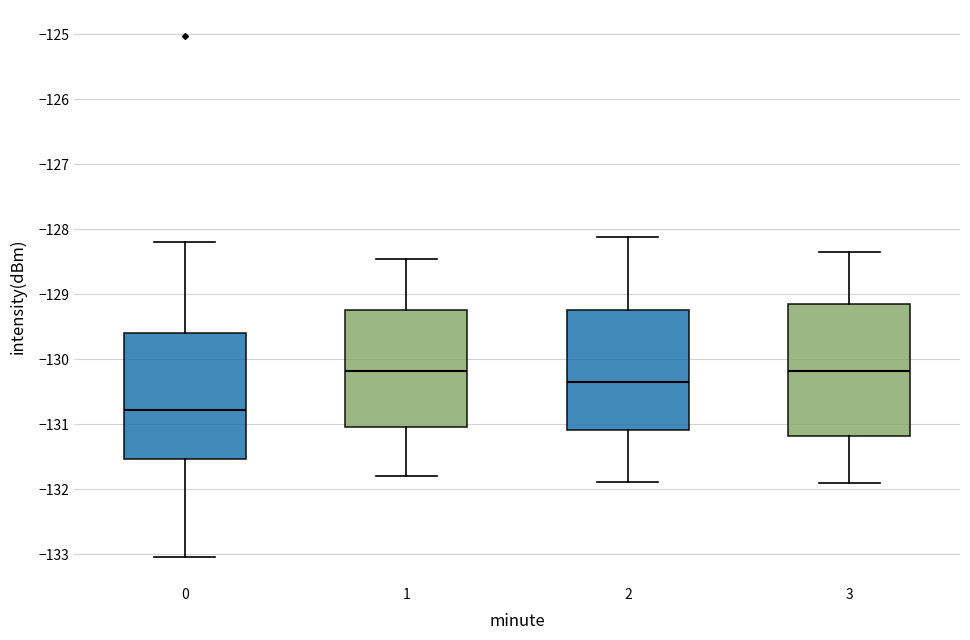

Where does the median line of the box at x = 3 sit on the y-axis? The values are not printed on the chart, so give them approximately, as read against the axis.

-130.2